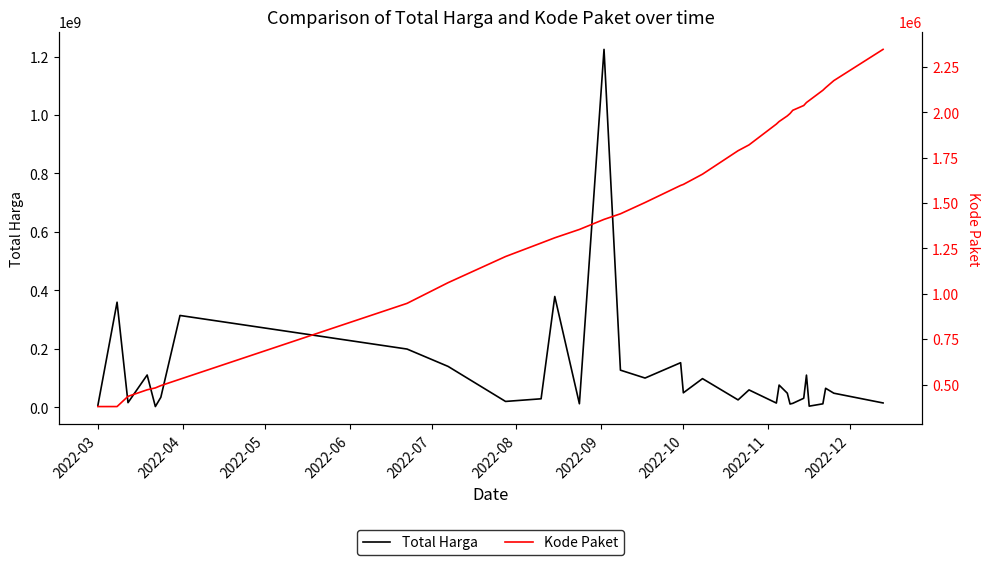

Rank the series by their average value, from lowest to highest.

Kode Paket, Total Harga